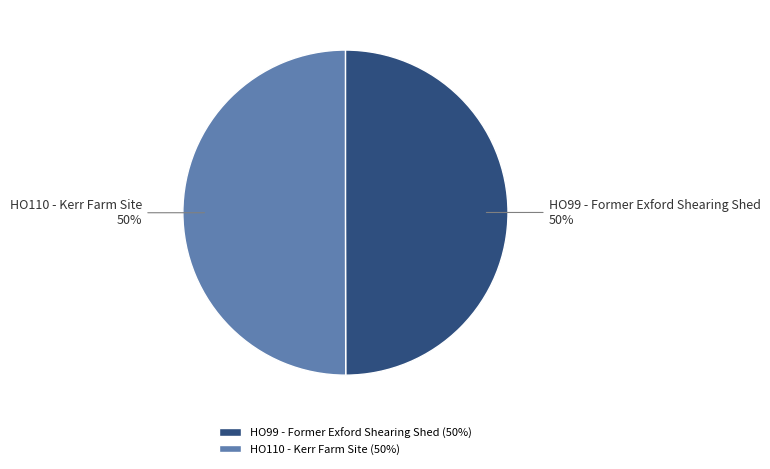

Do HO110 - Kerr Farm Site and HO99 - Former Exford Shearing Shed together represent more than half of the pie?

Yes